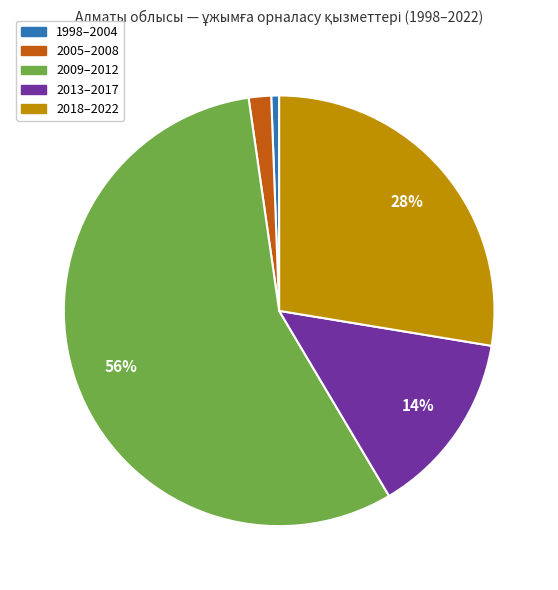

Does any single category account for the majority?

Yes